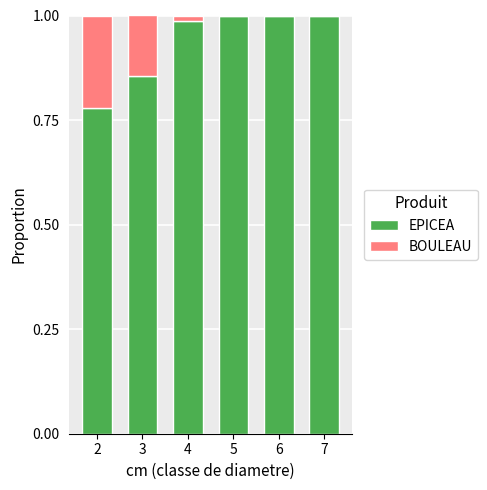

What are all the series names shown in the legend?

EPICEA, BOULEAU